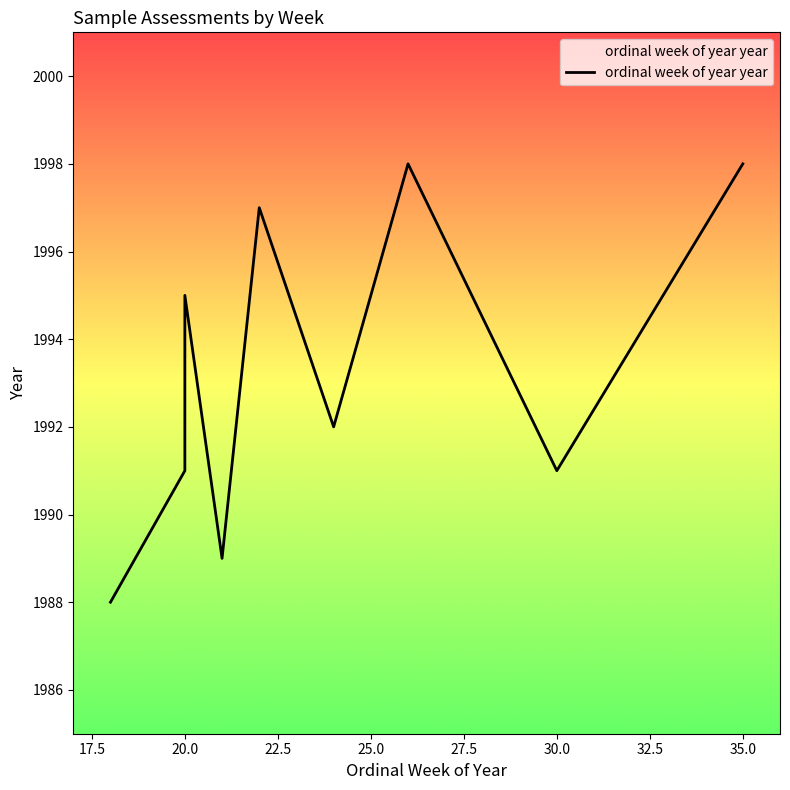

What is the ratio of the value at 27.5 to the value at 20.0?

1.0